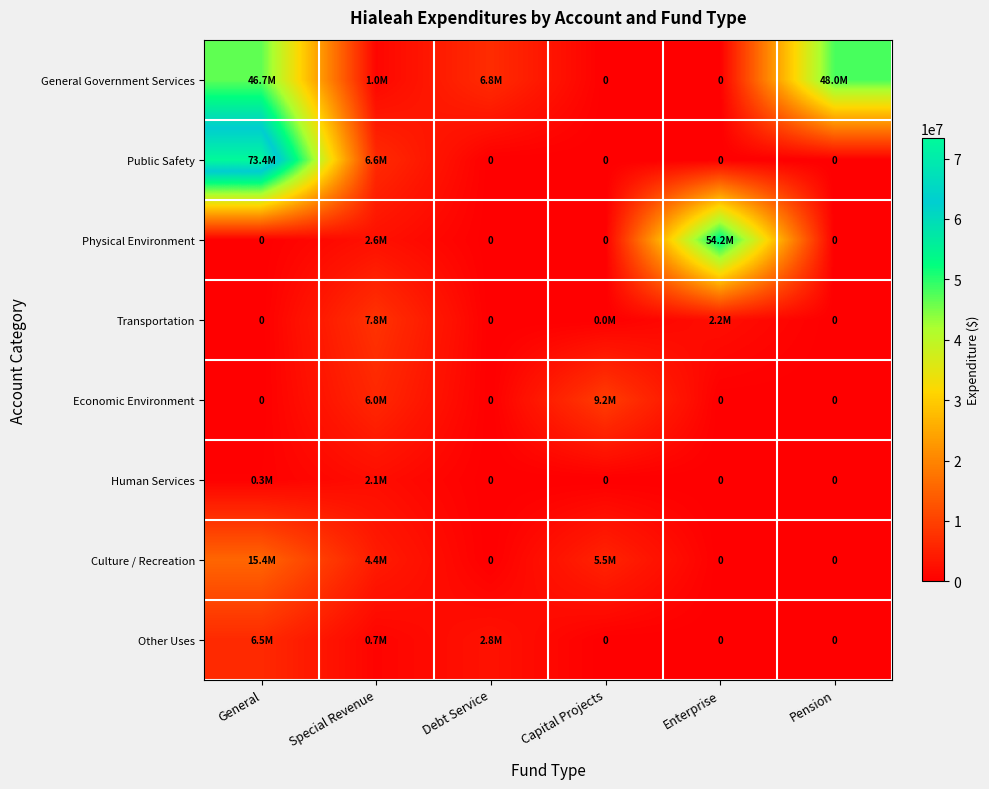

At Debt Service, list the series in order from largest to smallest.

General Government Services, Other Uses, Public Safety, Physical Environment, Transportation, Economic Environment, Human Services, Culture / Recreation